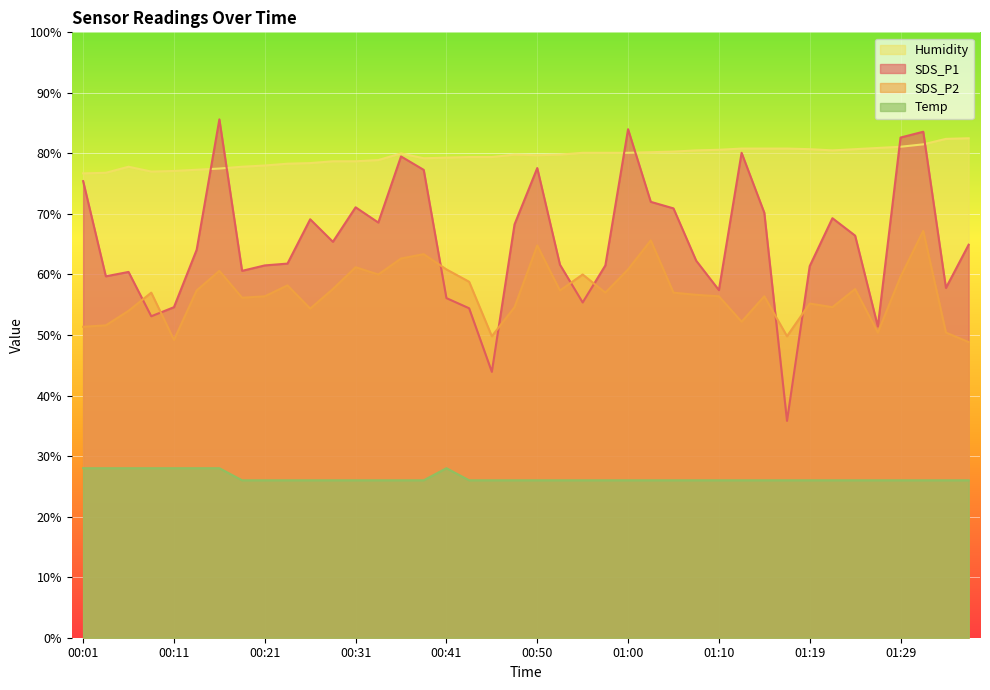

What is the spread (max minus min) of values at 00:23?

52.3